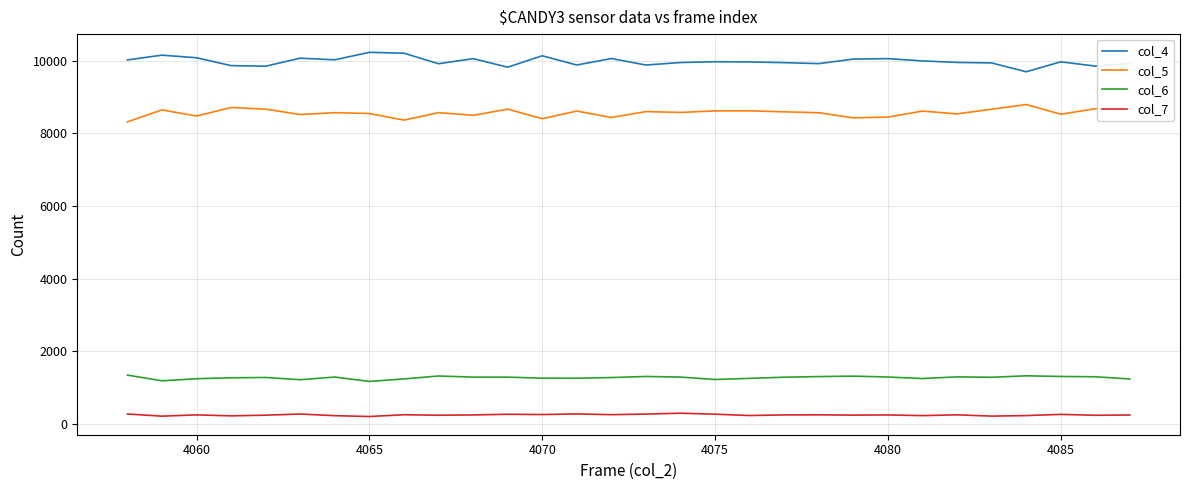

True or false: col_4 and col_6 cross at least once.

False